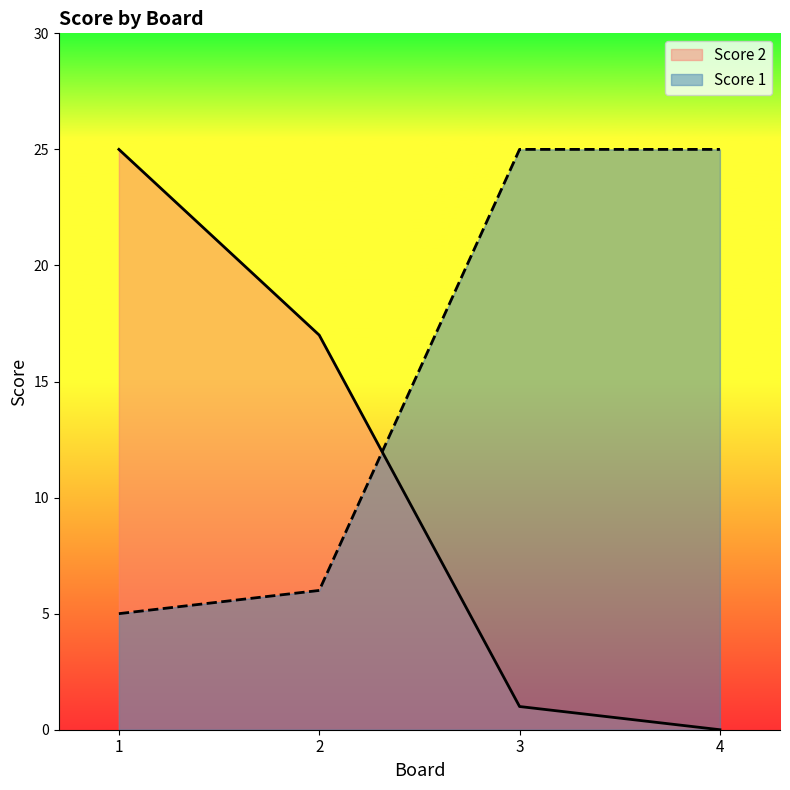

Does the chart have visible grid lines?

No